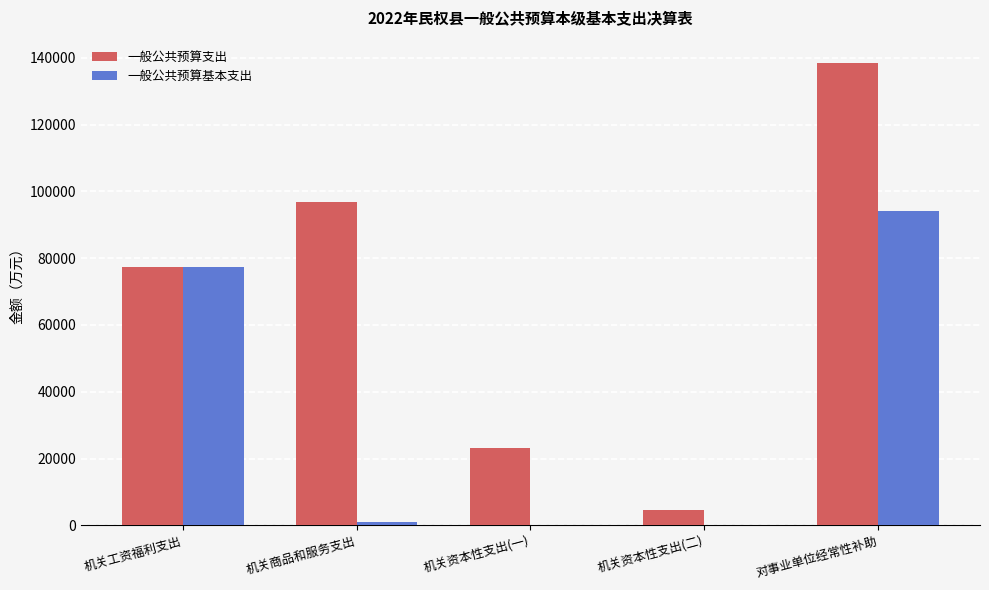

What is the sum of all 一般公共预算支出 values?

340298